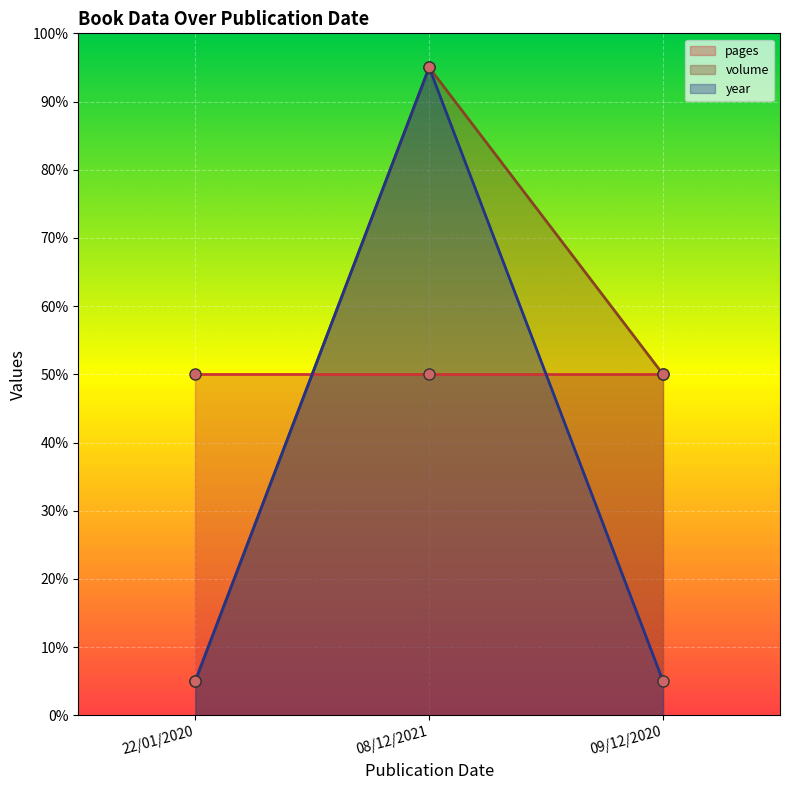

List the labels in order of volume value, largest first.

08/12/2021, 09/12/2020, 22/01/2020